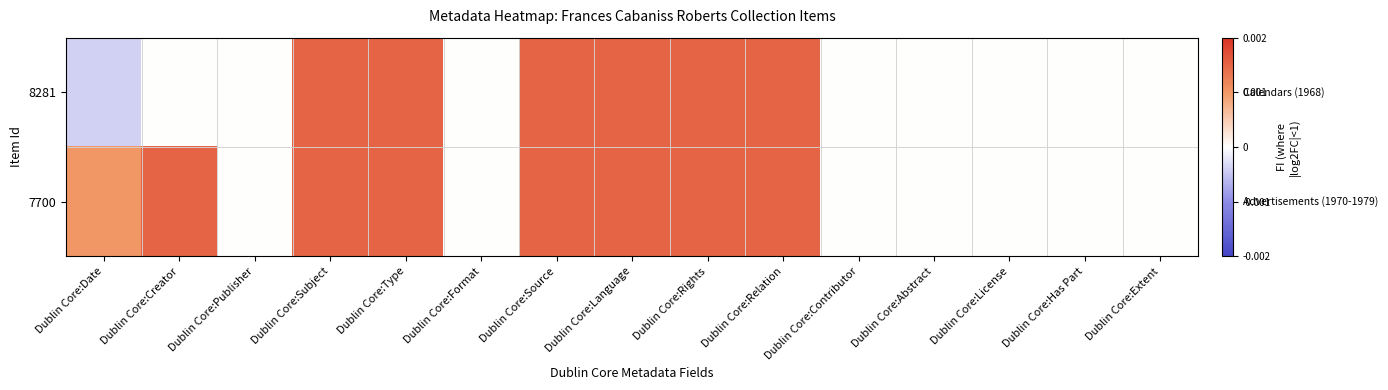

What is the total value across all series at Dublin Core:Language?

3.0